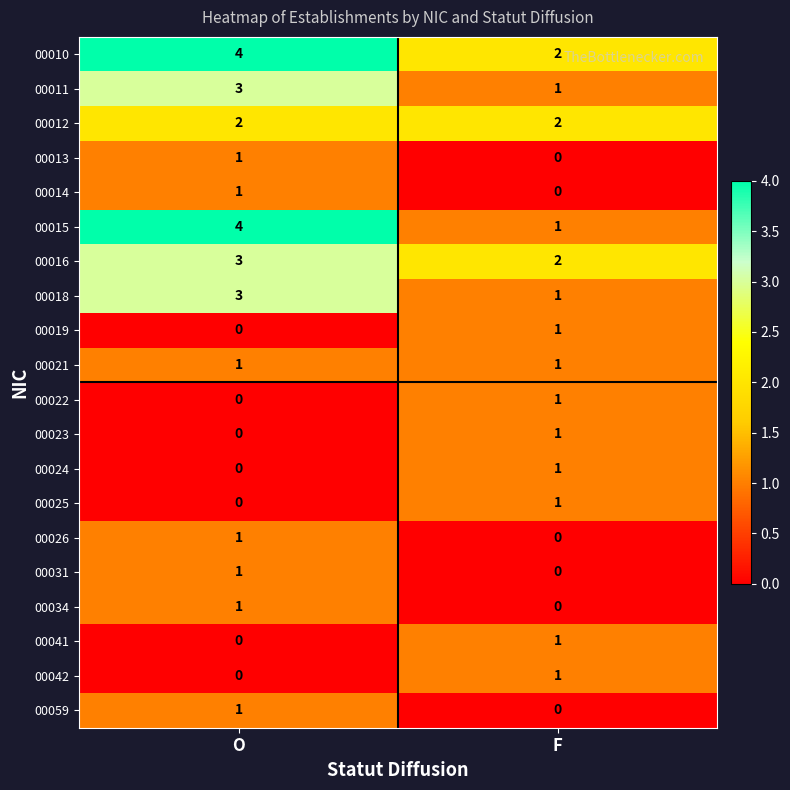

Which category has the lowest value in the 00016 series?

F